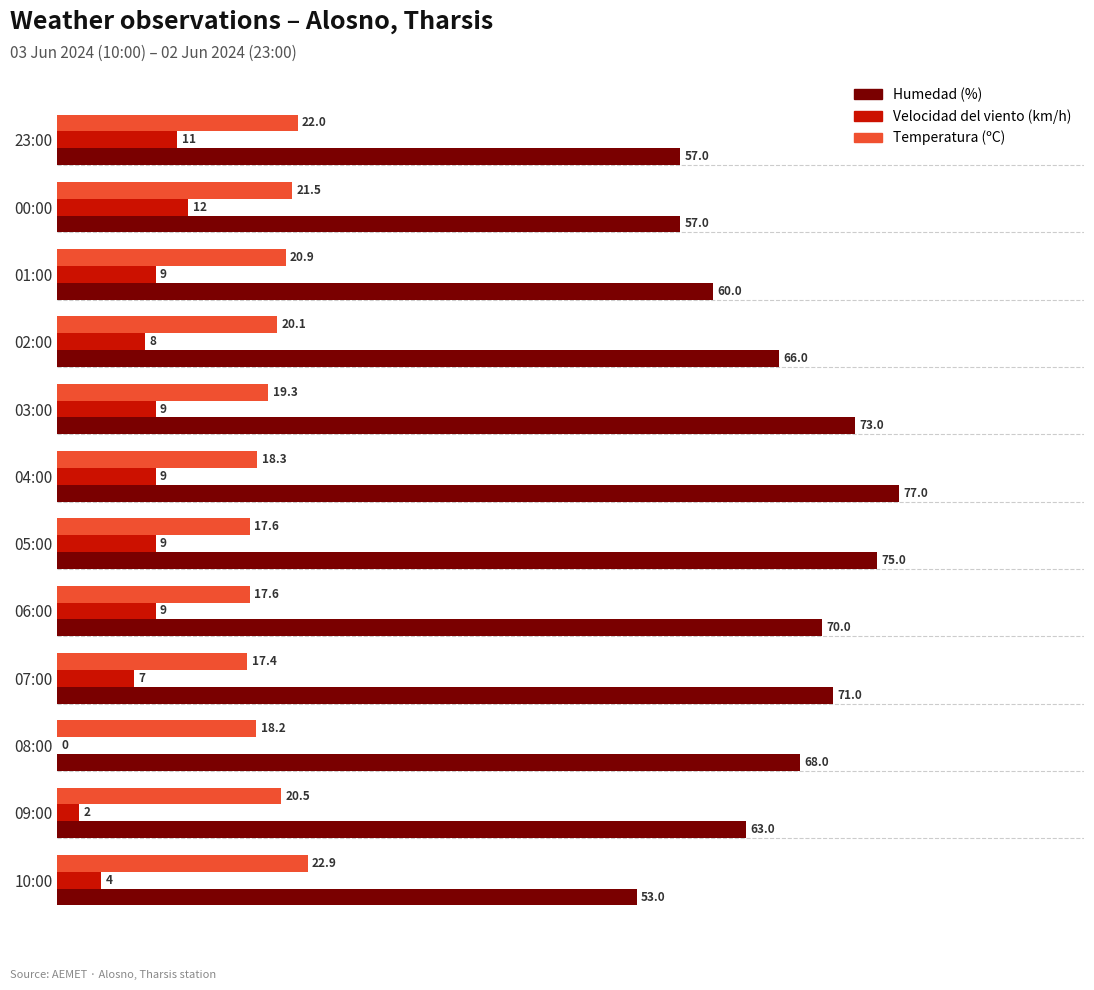

The value of Temperatura (ºC) at 07:00 is 30.5. True or false?

False